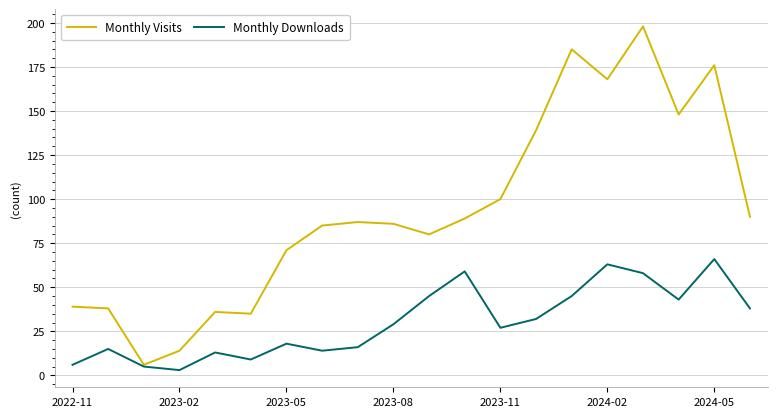

Which series has the largest range (max minus min)?

Monthly Visits